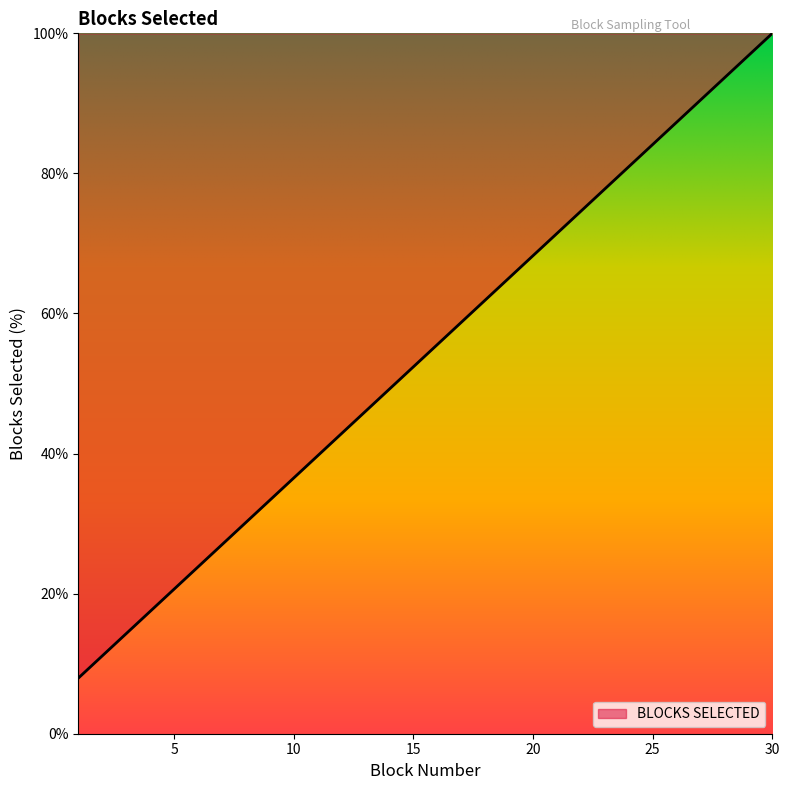

How many categories are shown in the chart?

30